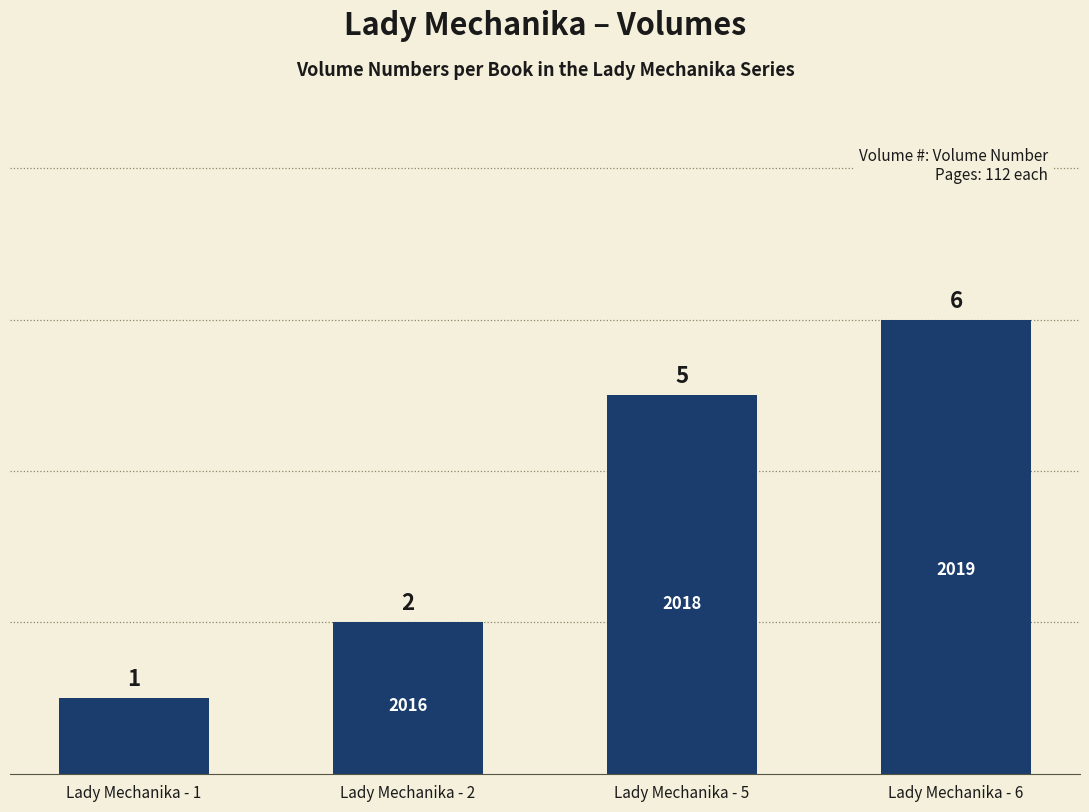

Reading right to left, what are all the values shown in this chart?

Lady Mechanika - 6=6	Lady Mechanika - 5=5	Lady Mechanika - 2=2	Lady Mechanika - 1=1